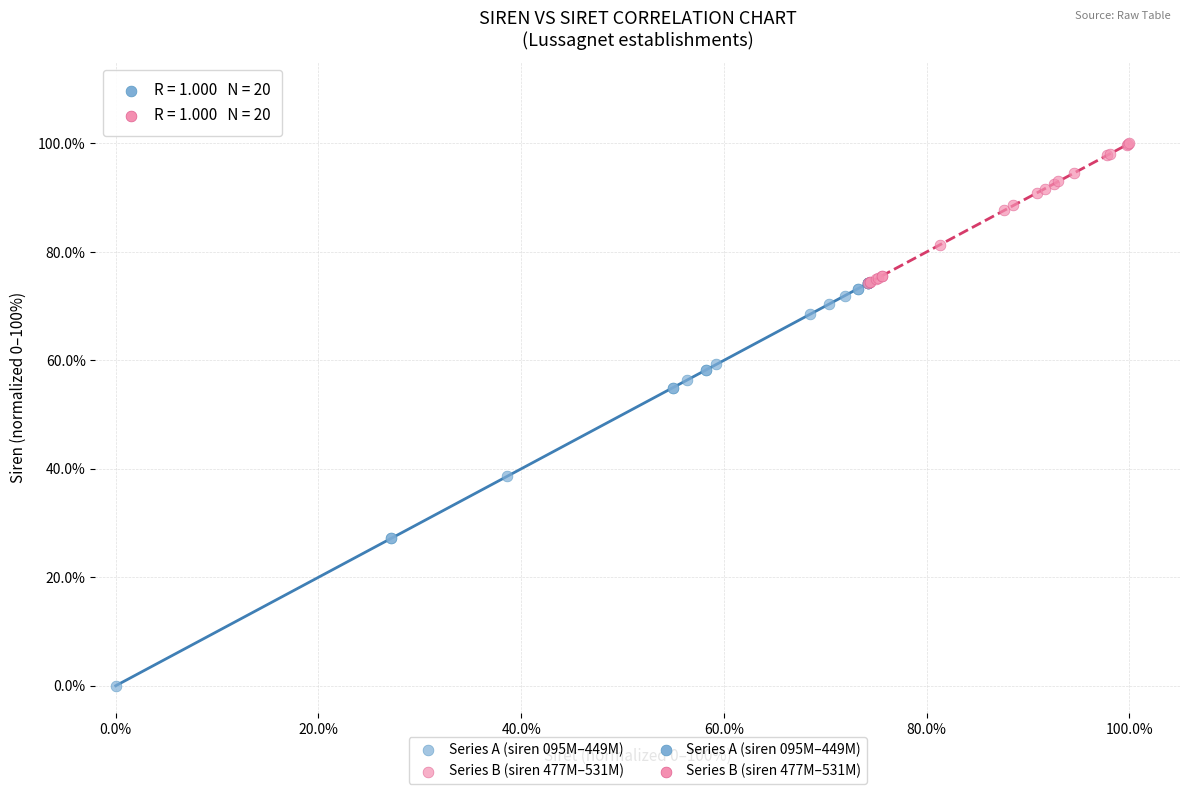

Which series contains the lowest Y value?

Series A (siren 095M–449M)